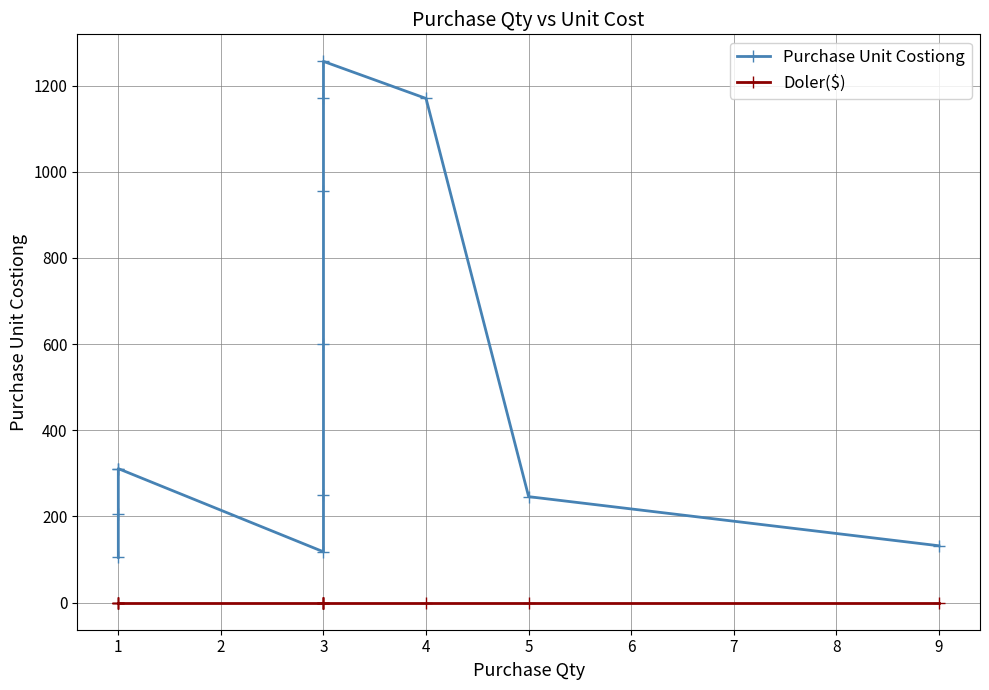

True or false: Purchase Unit Costiong and Doler($) cross at least once.

False